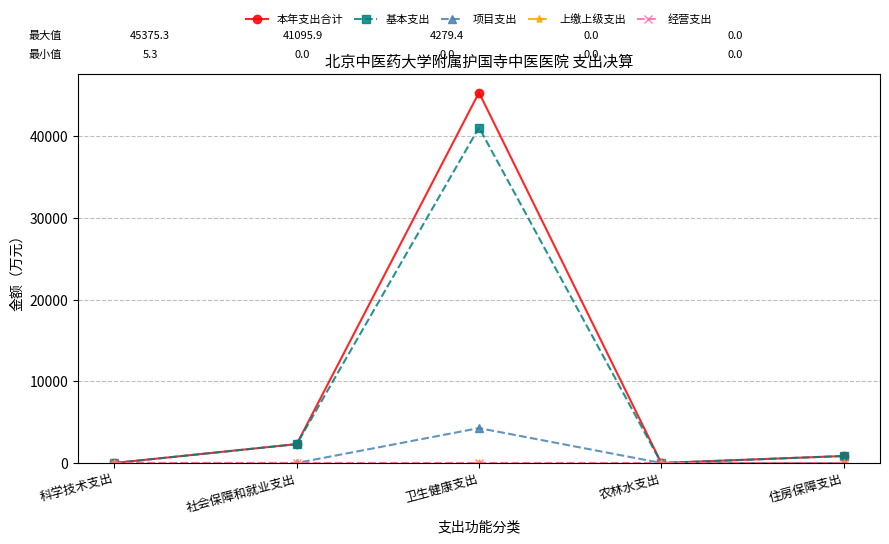

List the series in order of their peak value, lowest first.

上缴上级支出, 经营支出, 项目支出, 基本支出, 本年支出合计